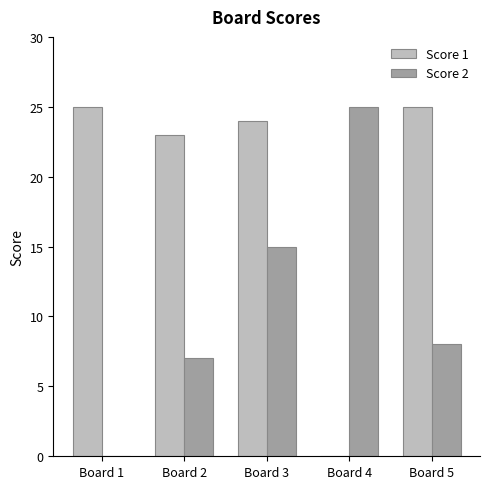

At which category is the sum across all series the highest?

Board 3